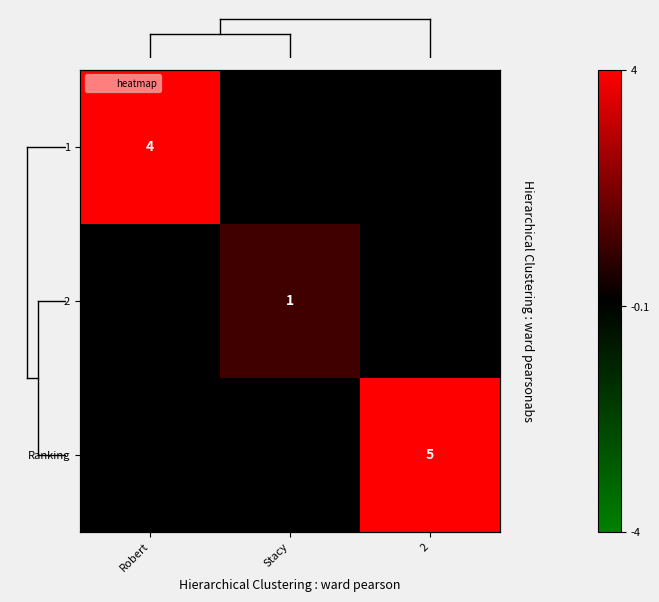

List the series in order of their peak value, lowest first.

2, 1, Ranking